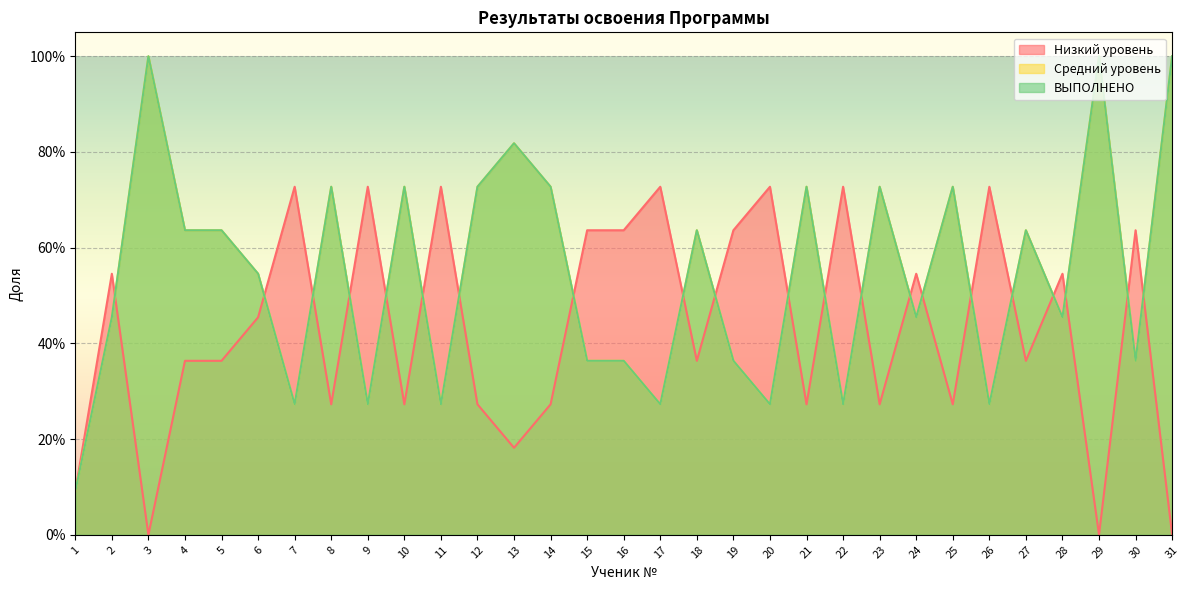

What is the greatest value displayed?

1.0